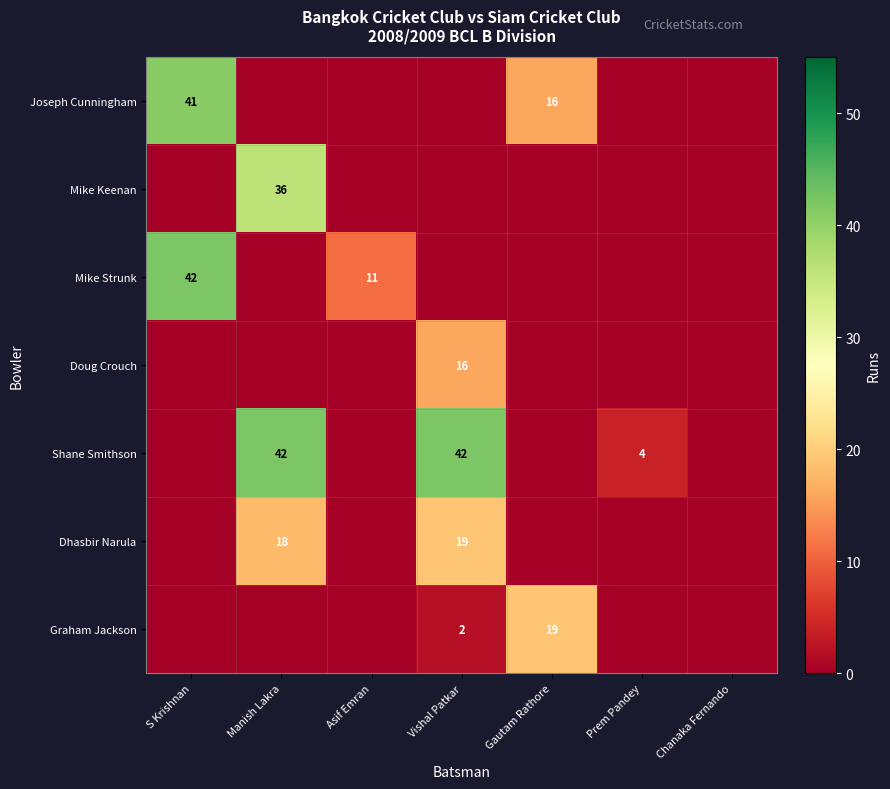

Is it true that Graham Jackson equals 19 at Gautam Rathore?

True